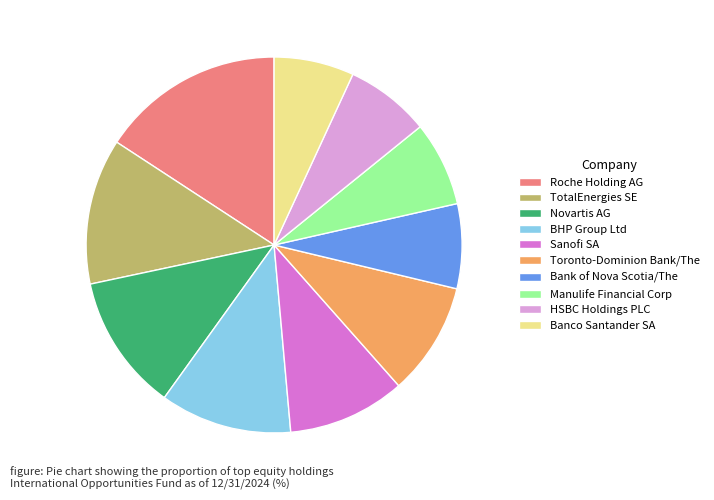

How many slices are in this pie chart?

10